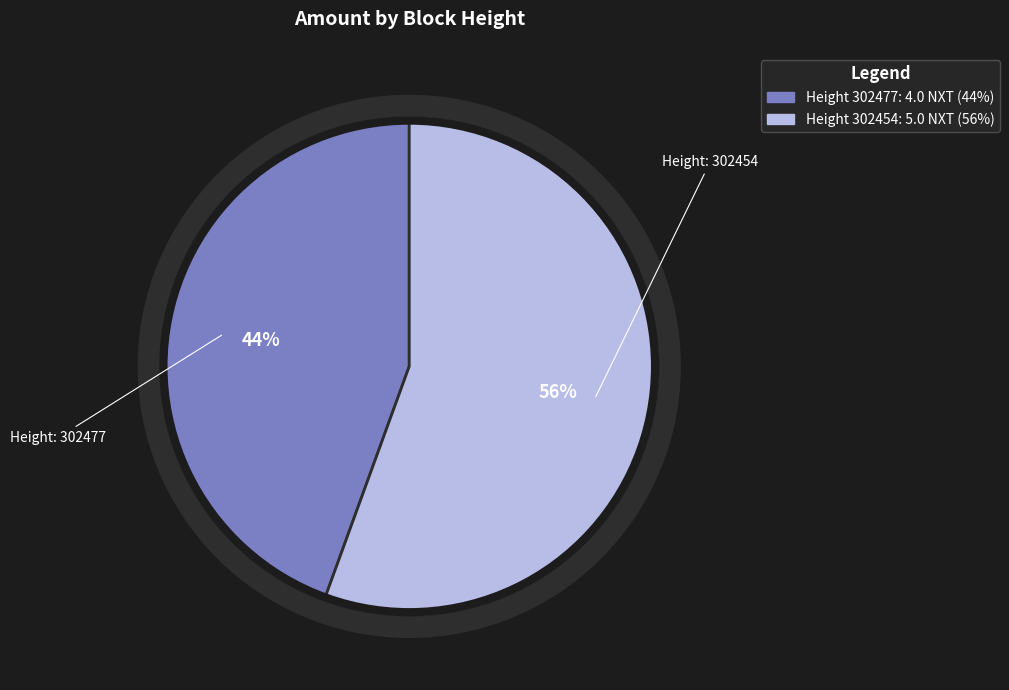

Which slice is the smallest?

302477